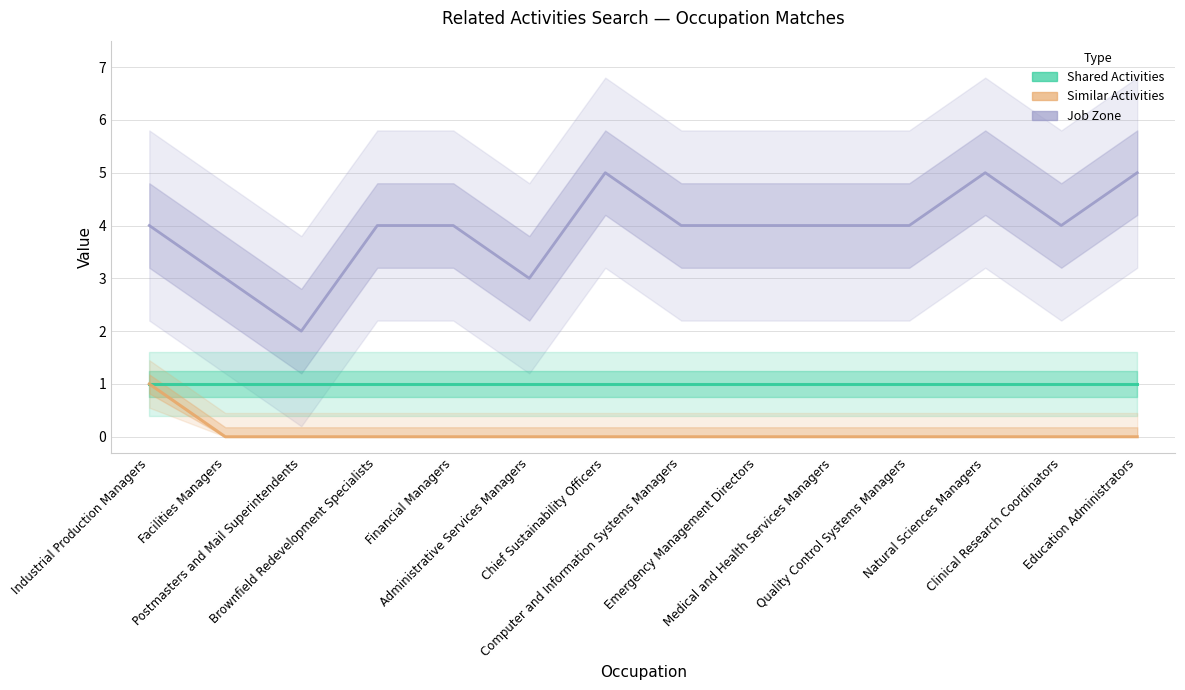

What is the label of the 1st point from the right?

Education Administrators